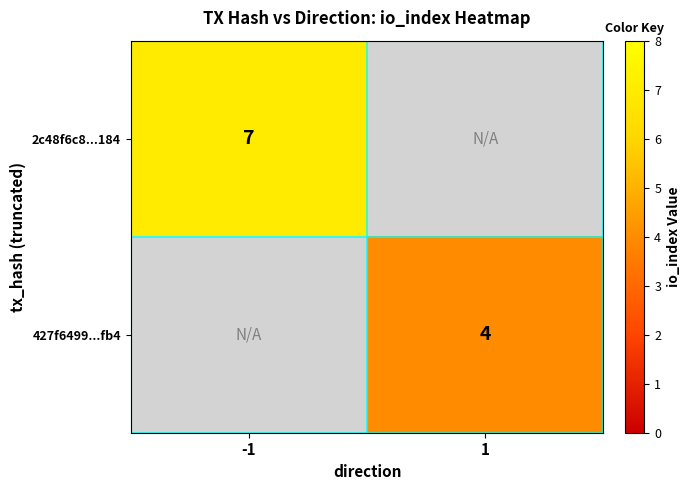

Is it true that 427f6499...fb4 equals 4 at 1?

True